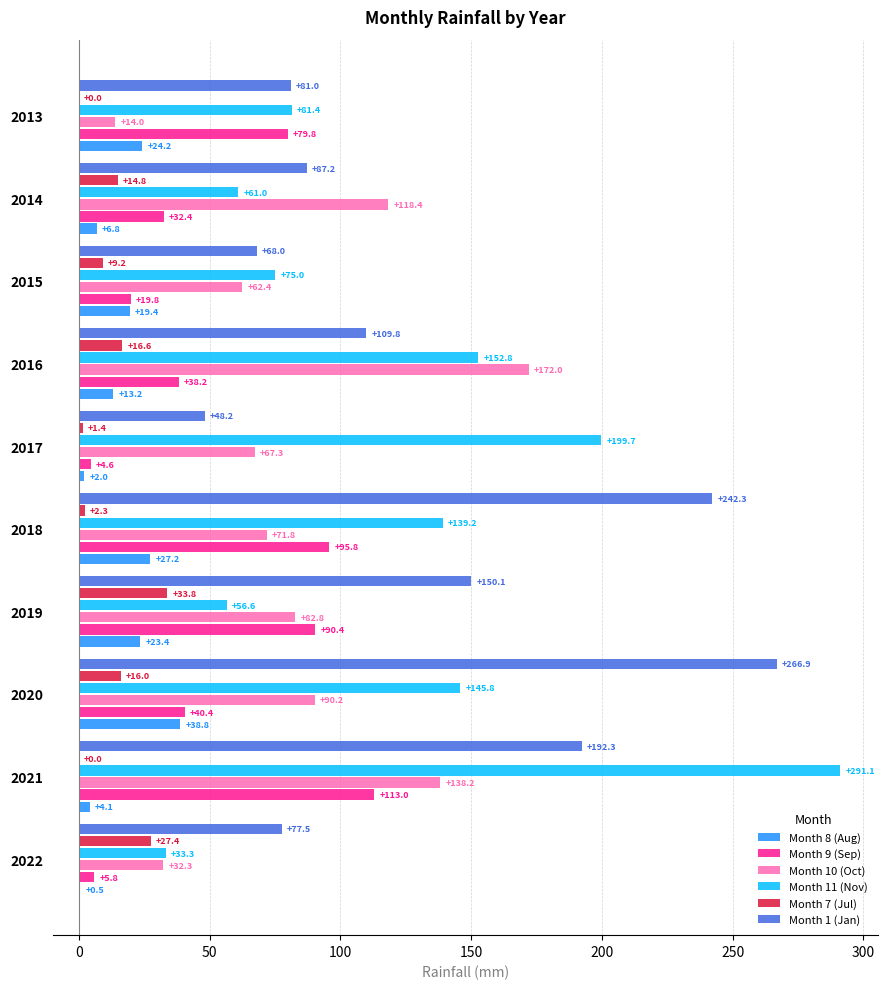

Which series changed the most between 2018 and 2016?

Month 1 (Jan)